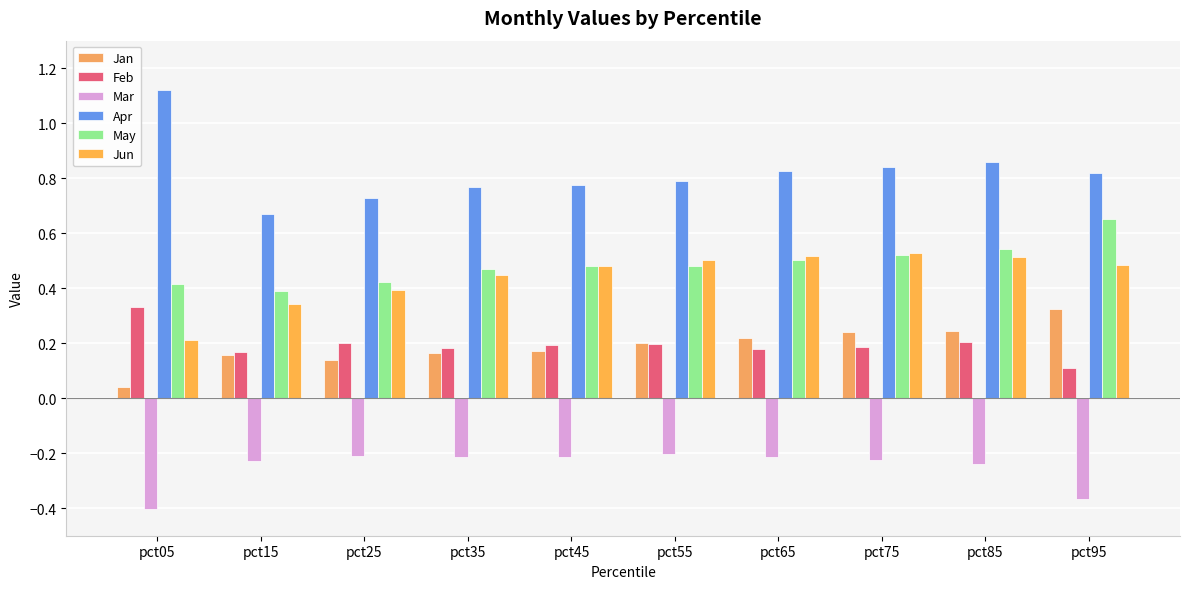

Rank the series at pct05 from lowest to highest value.

Mar, Jan, Jun, Feb, May, Apr